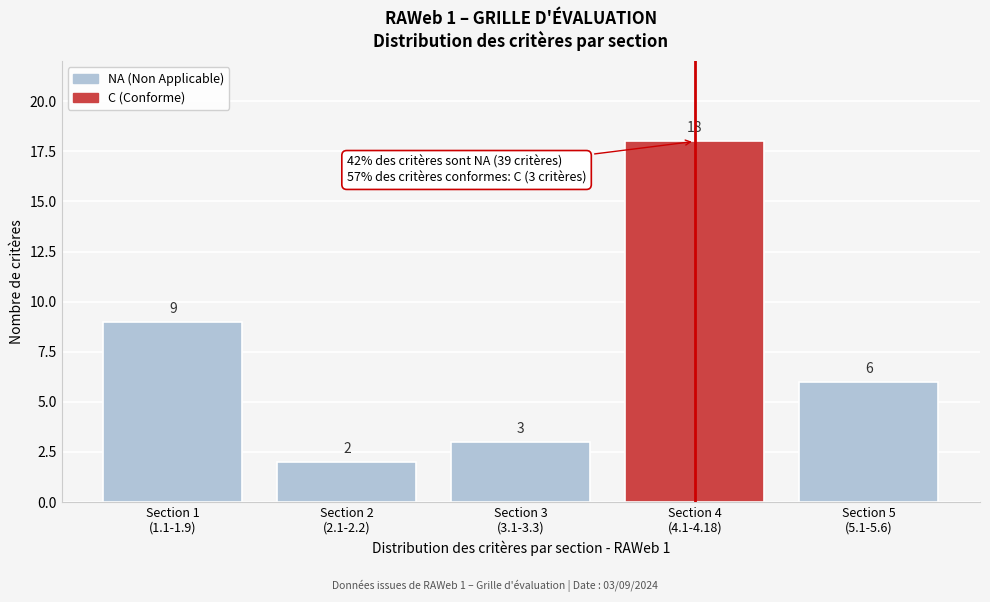

Reading left to right, extract all data points from this chart.

9	2	3	18	6